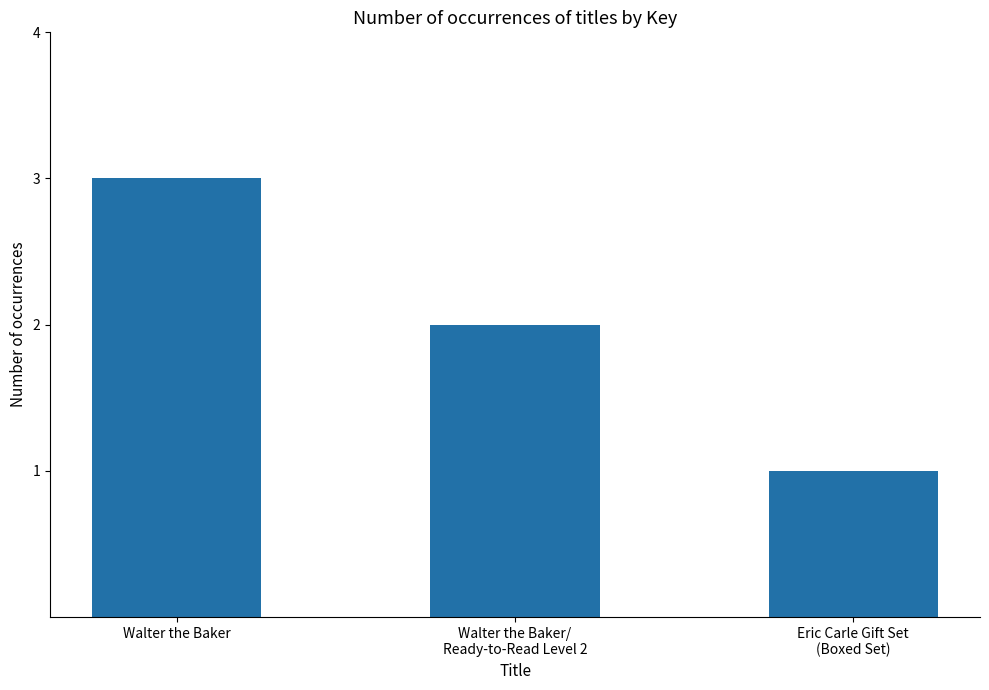

What position from the left is Walter the Baker?

1